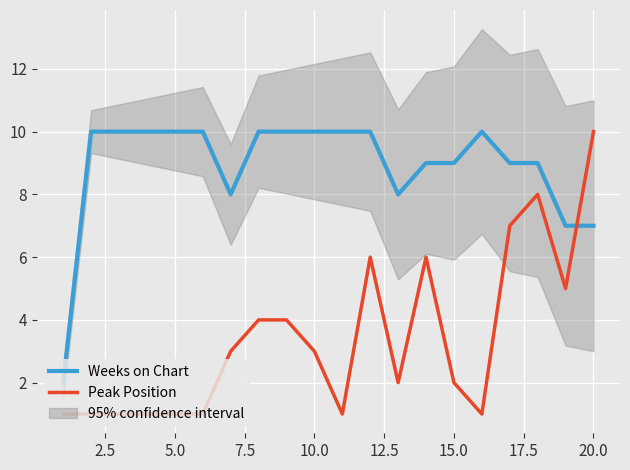

True or false: Weeks on Chart has a value of 3 at 5.0.

False